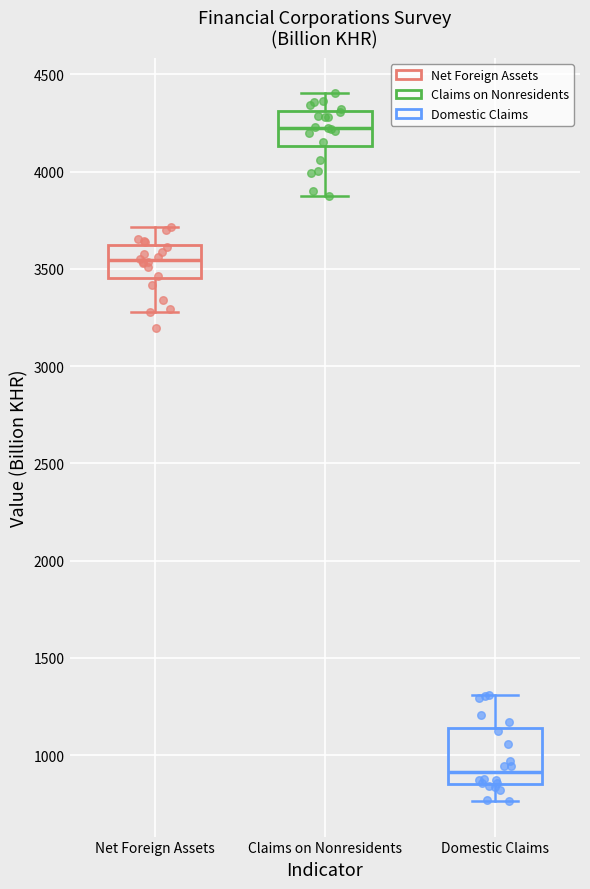

Where does the lower whisker of the box for Claims on Nonresidents end on the y-axis? The values are not printed on the chart, so give them approximately, as read against the axis.

3900